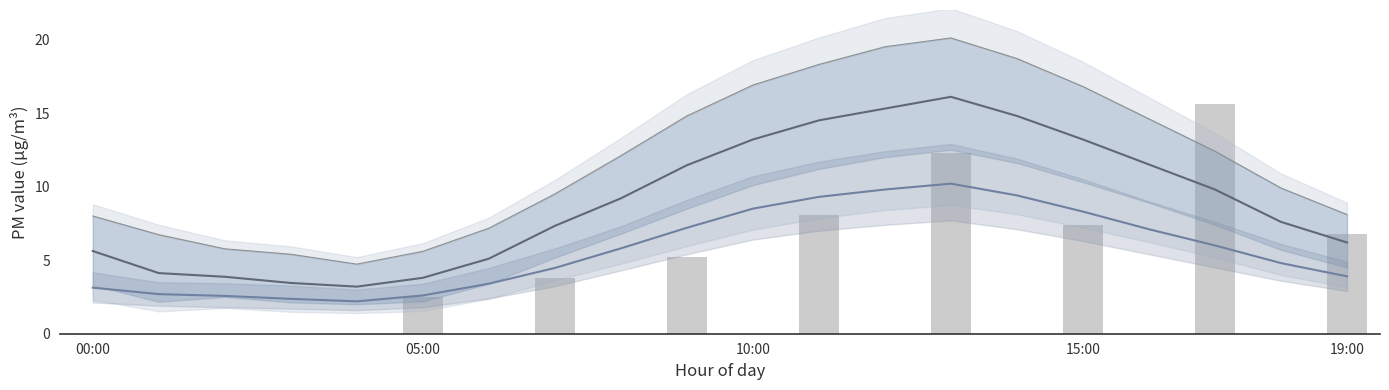

Which has a higher value, 17 or 18?

17